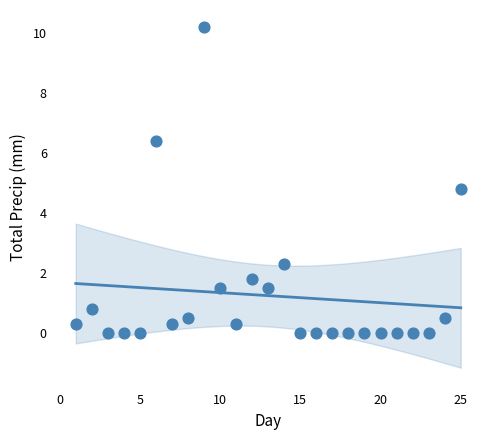

What Y value in the scatter plot is closest to 5?

4.8